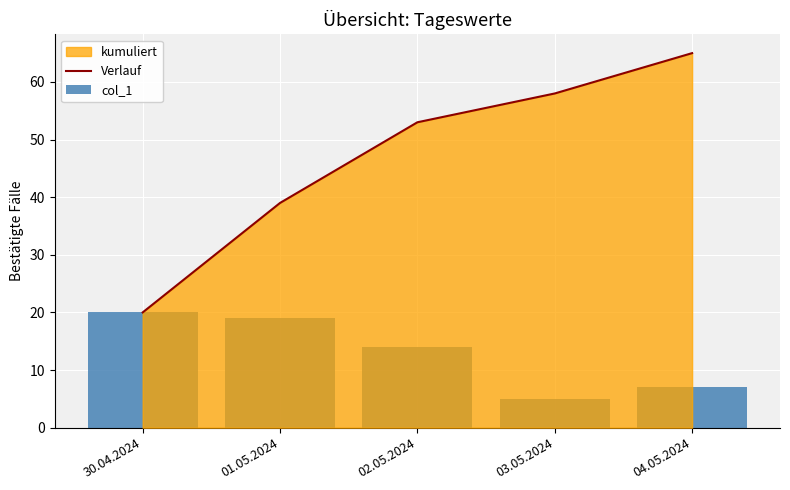

At which category does the chart reach its peak across all series?

04.05.2024